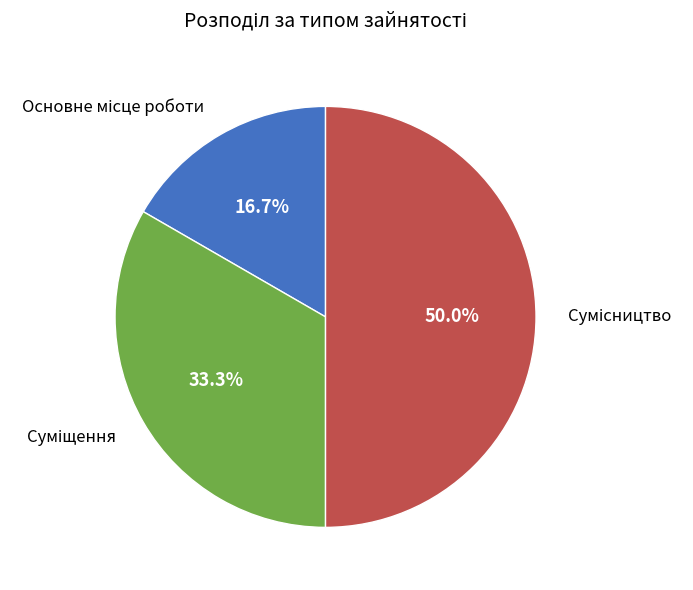

What percentage do Основне місце роботи and Сумісництво together represent?

66.7%